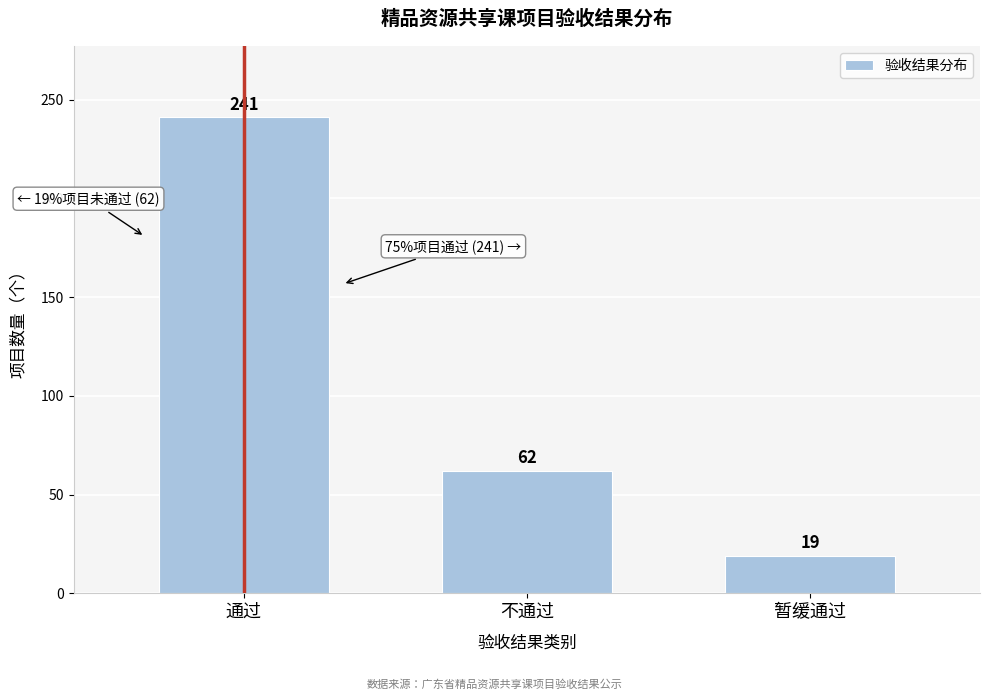

Reading right to left, extract all data points from this chart.

19	62	241